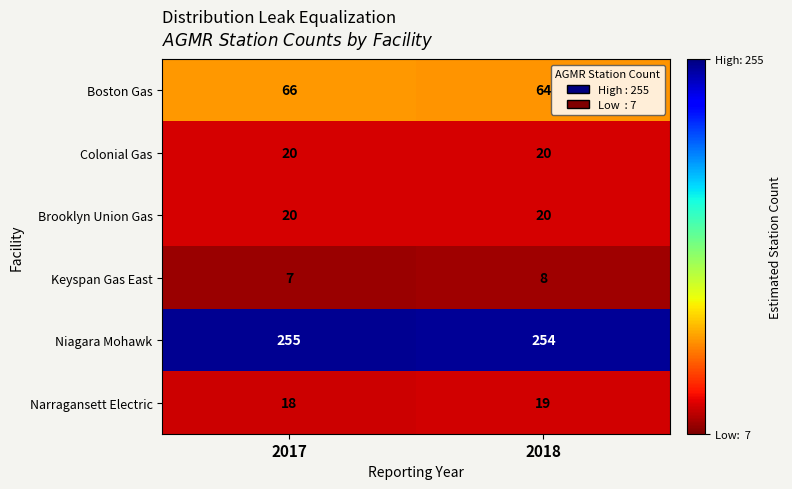

Reading right to left, what are all the values shown in this chart?

Boston Gas: 64	66
Colonial Gas: 20	20
Brooklyn Union Gas: 20	20
Keyspan Gas East: 8	7
Niagara Mohawk: 254	255
Narragansett Electric: 19	18